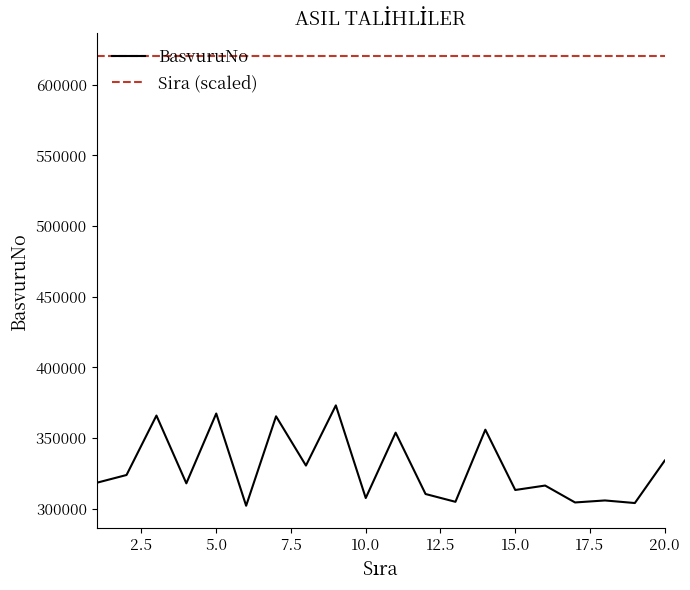

What is the difference between the maximum and minimum values in the BasvuruNo series?

71022